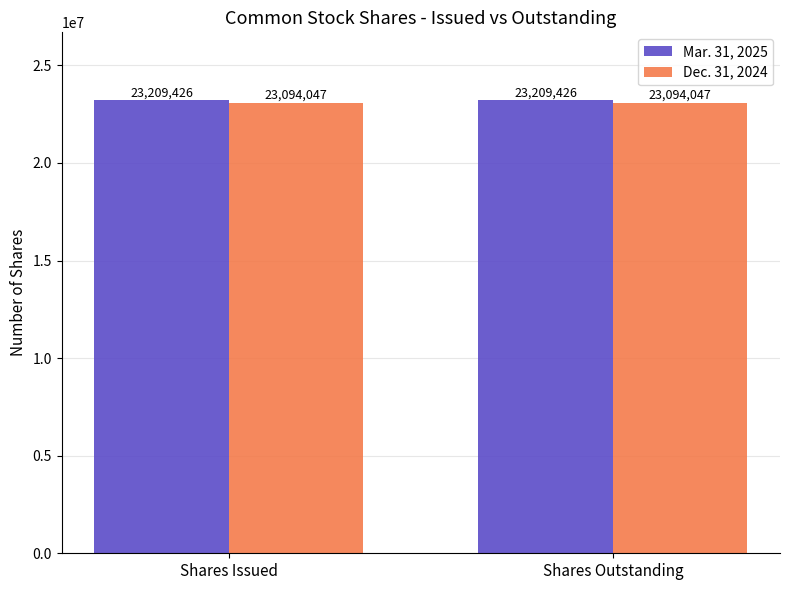

Which series has the largest total across all categories?

Mar. 31, 2025